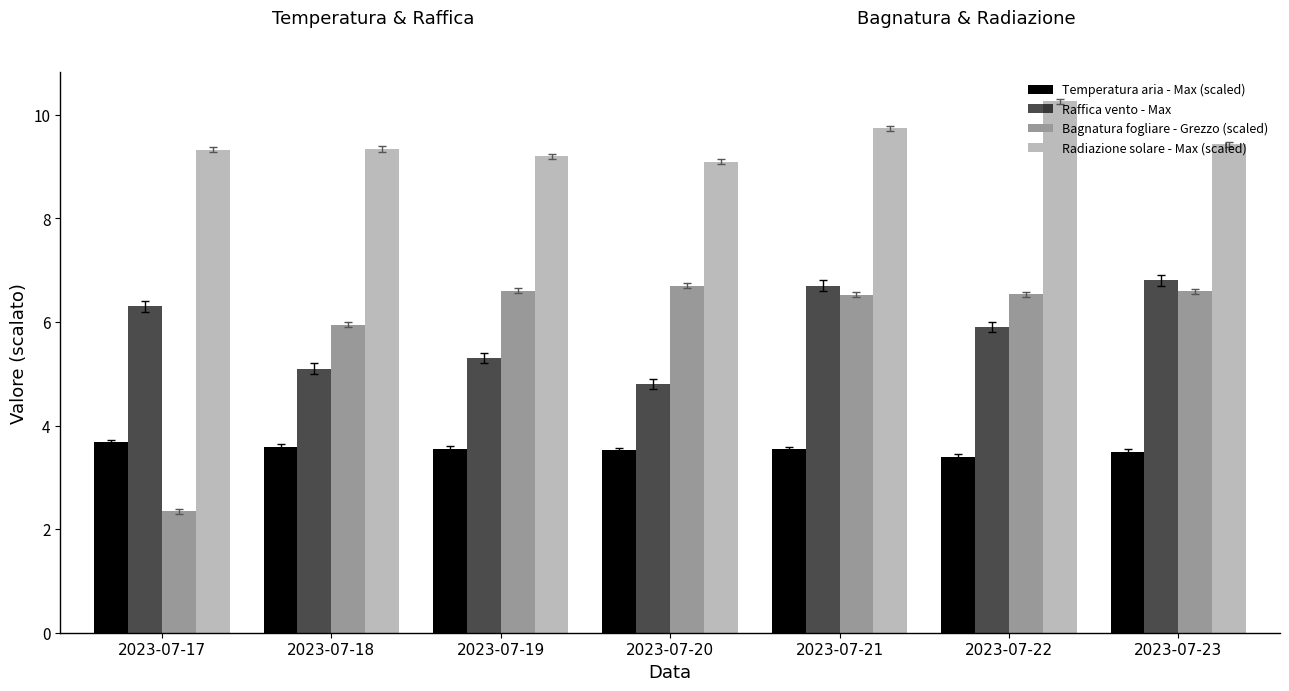

The value of Raffica vento - Max at 2023-07-21 is 1.5. True or false?

False